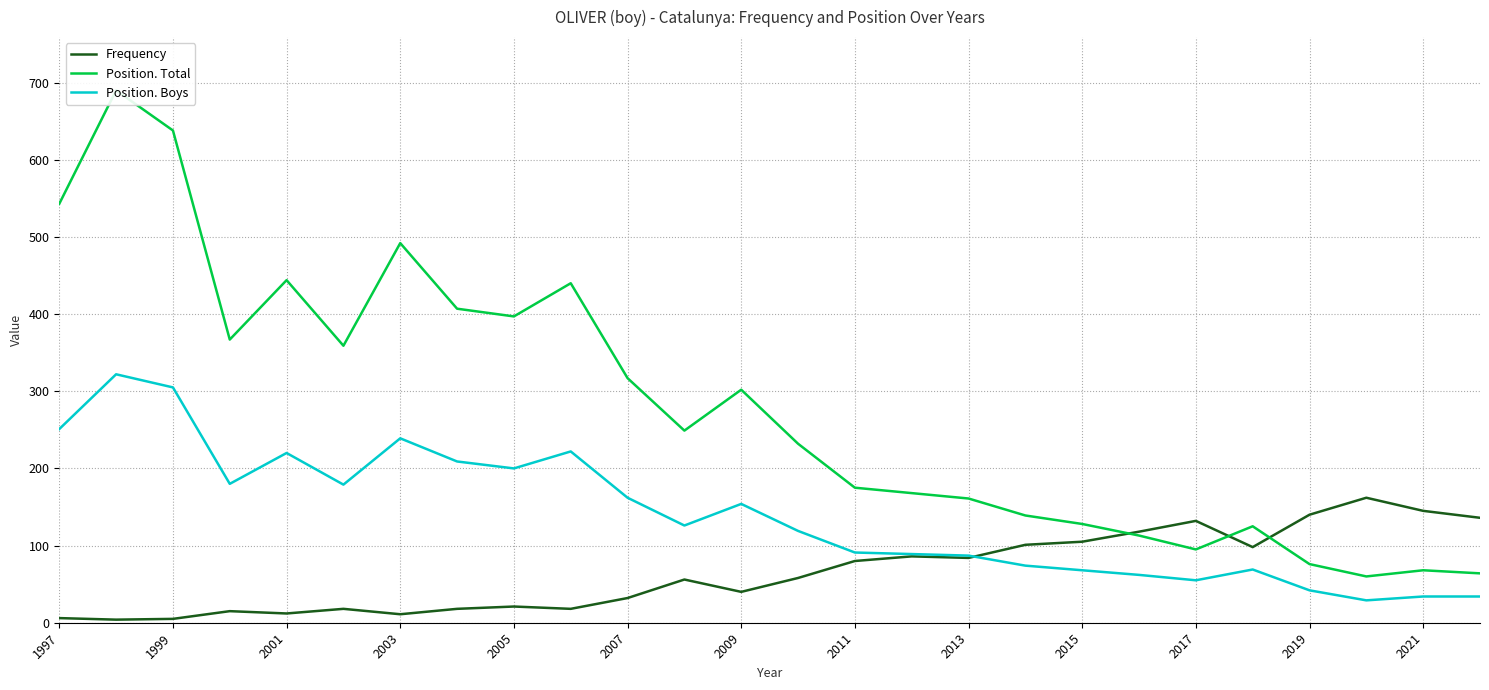

How many values in the Position. Boys series are below 126?

13